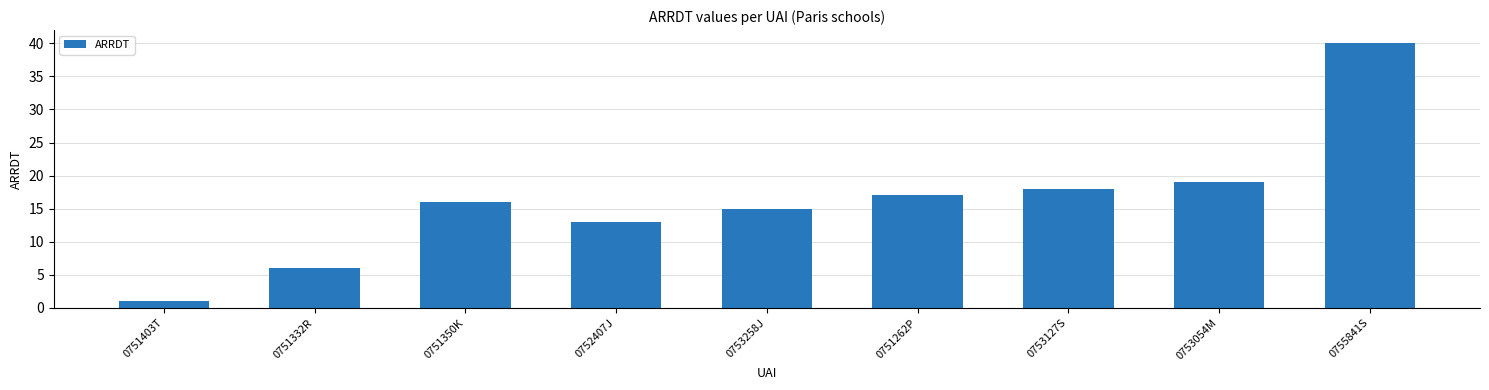

Reading left to right, list all the values displayed in this chart.

0751403T=1	0751332R=6	0751350K=16	0752407J=13	0753258J=15	0751262P=17	0753127S=18	0753054M=19	0755841S=40